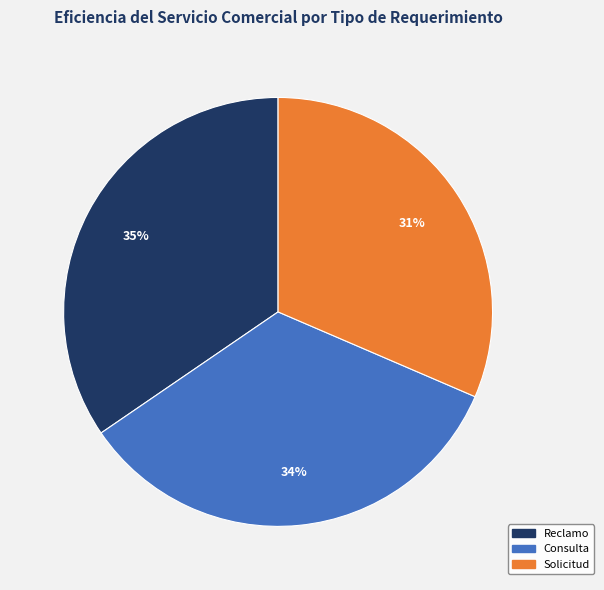

Does Consulta account for over 50% of the chart?

No